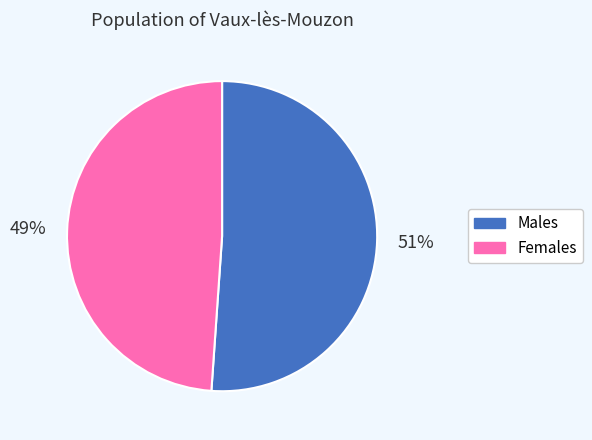

To the nearest percent, what is the average slice percentage?

50%